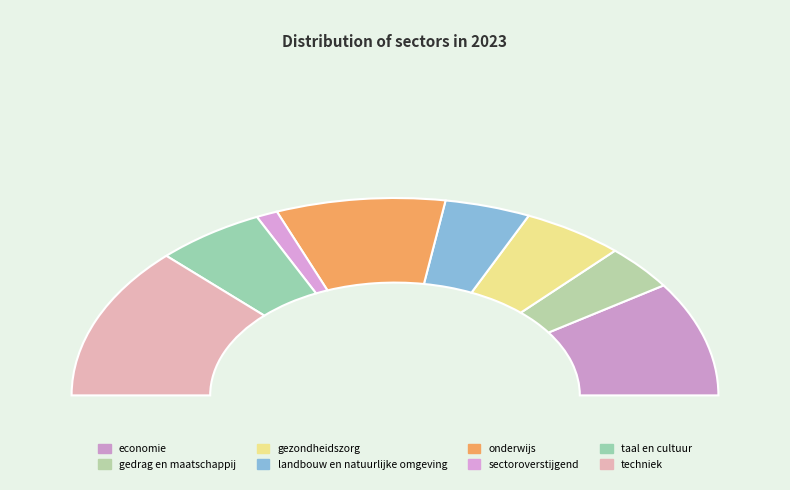

To the nearest percent, what is the combined percentage of taal en cultuur and sectoroverstijgend?

13%